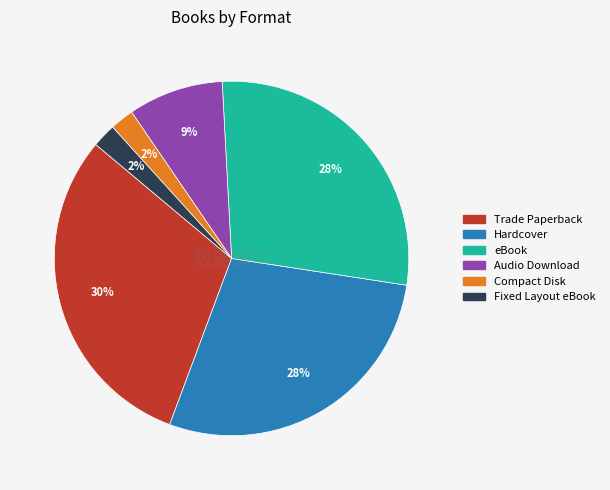

Count the number of slices in the pie.

6